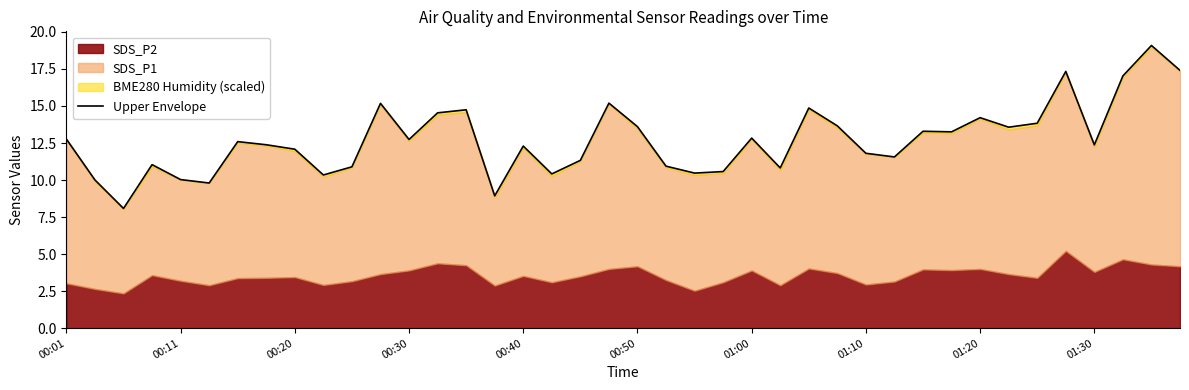

What is the label of the 40th point from the left?

39